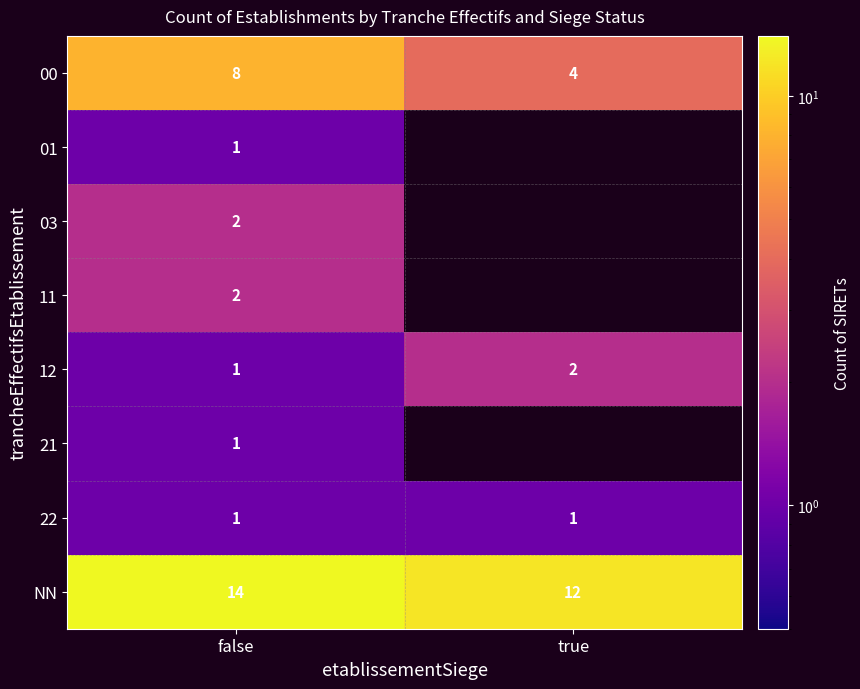

What is the difference between the highest and lowest values at false?

13